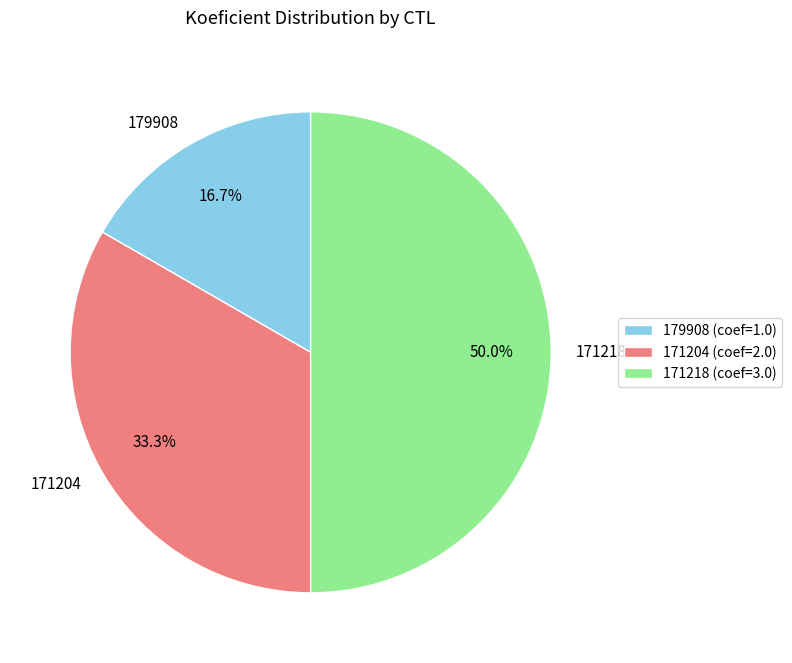

What percentage is the 171218 slice, to the nearest percent?

50%